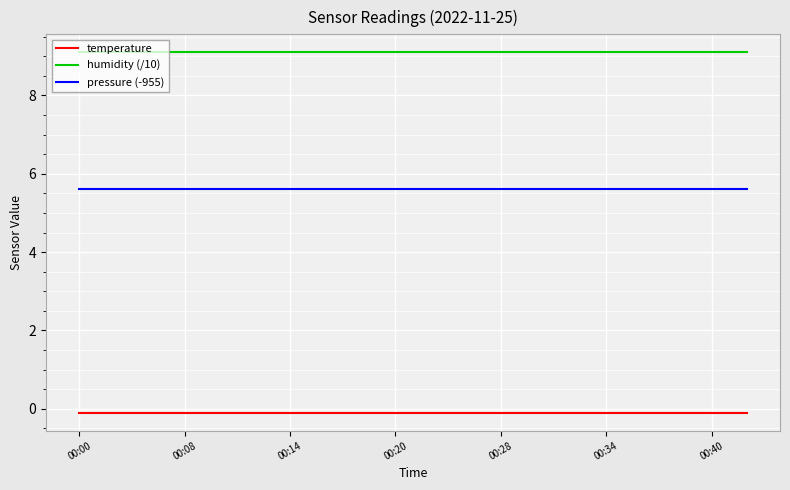

Which series has the largest total across all categories?

humidity (/10)